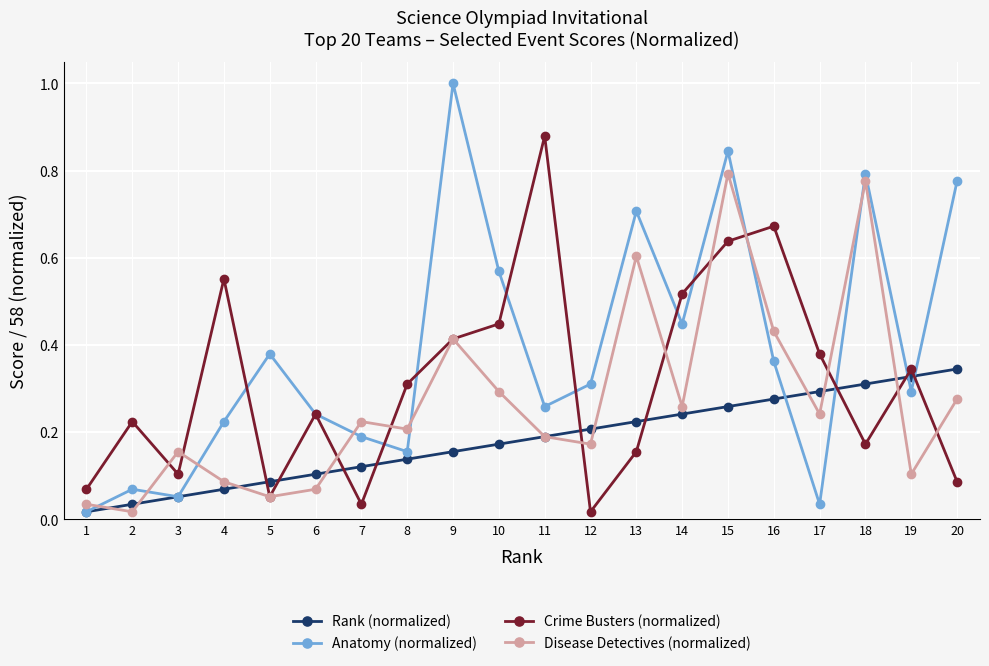

Which series has the largest total across all categories?

Anatomy (normalized)